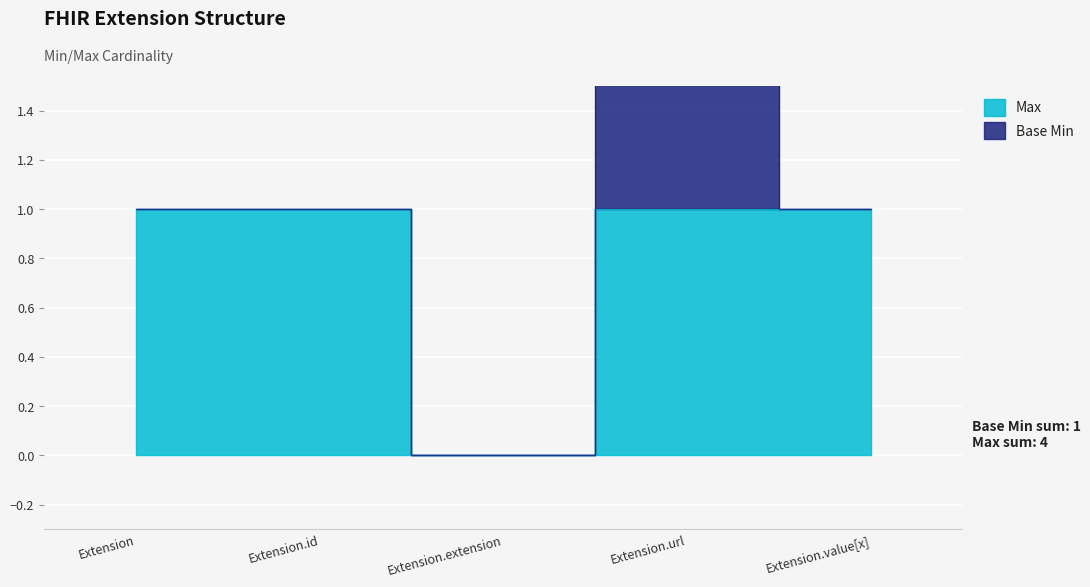

Reading left to right, transcribe all the data shown in this chart.

Extension=1	Extension.id=1	Extension.extension=0	Extension.url=1	Extension.value[x]=1